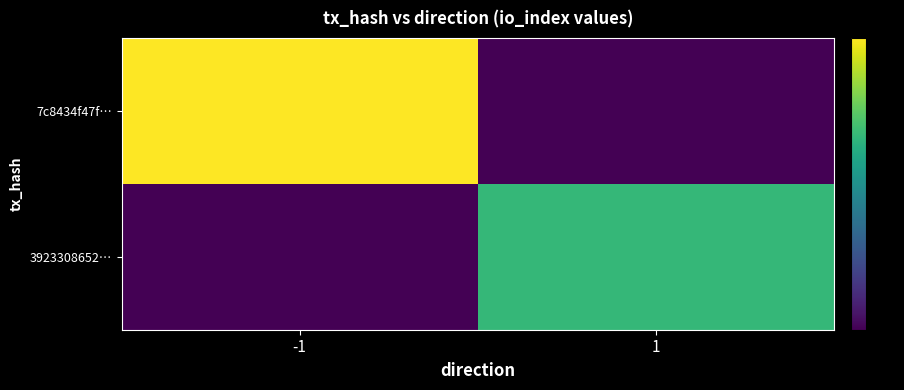

Reading left to right, extract all data points from this chart.

7c8434f47f…: -1=3	1=0
3923308652…: -1=0	1=2